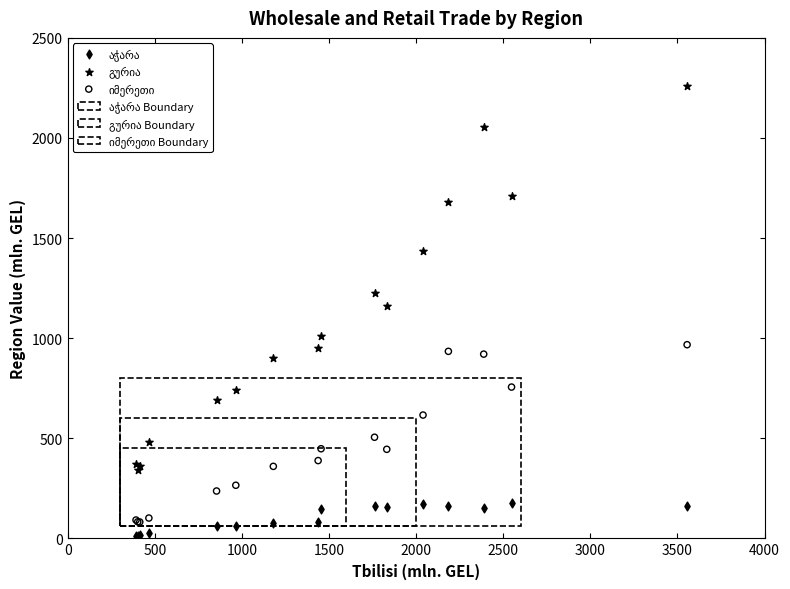

What is the X range (max minus min) for the scatter plot?

3163.0